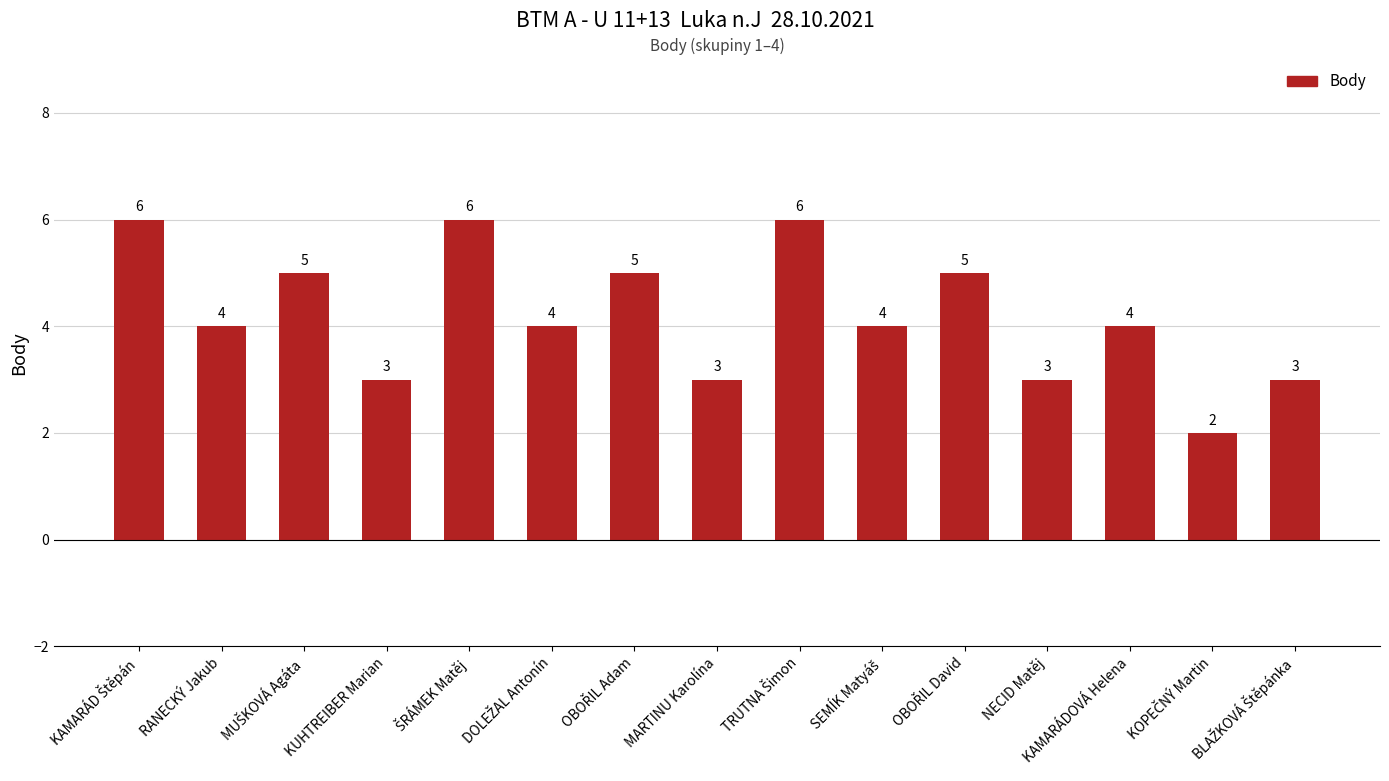

What is the sum of all values?

63